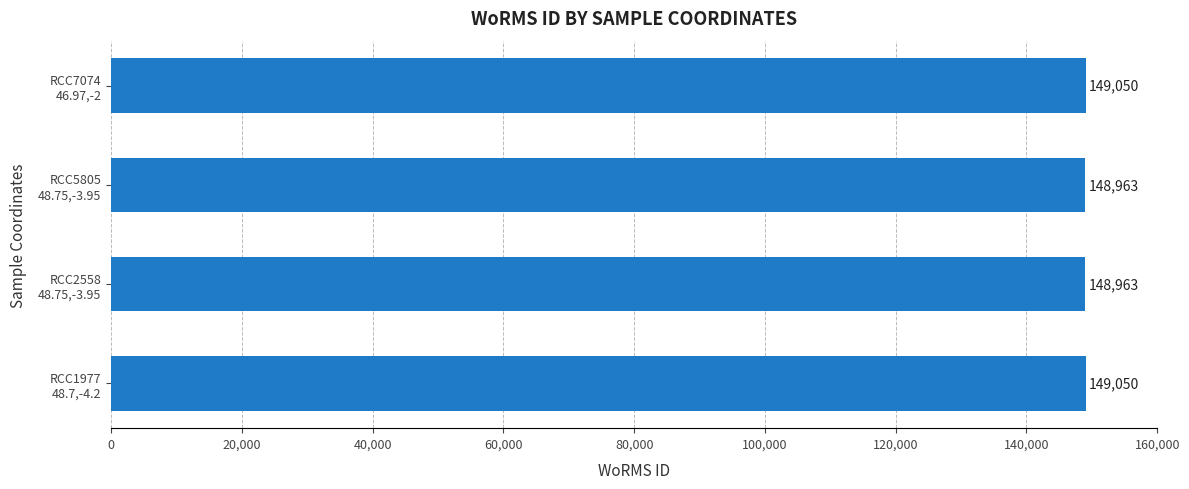

What is the difference between the maximum and second lowest values?

87